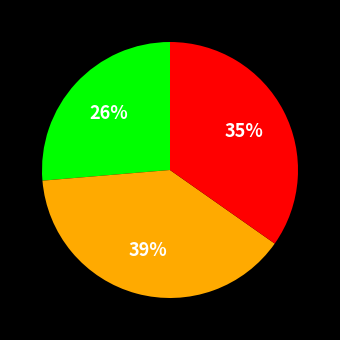

To the nearest percent, what is the average slice percentage?

33%